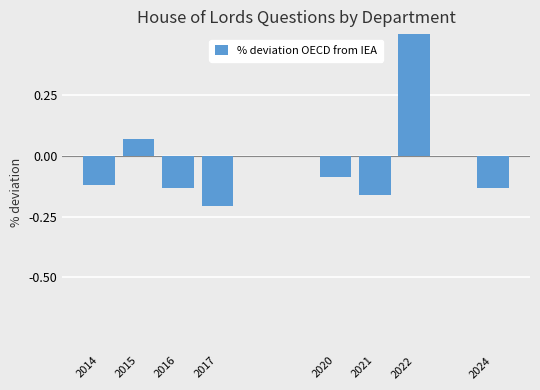

What is the difference between the values at 2015 and 2021?

0.2